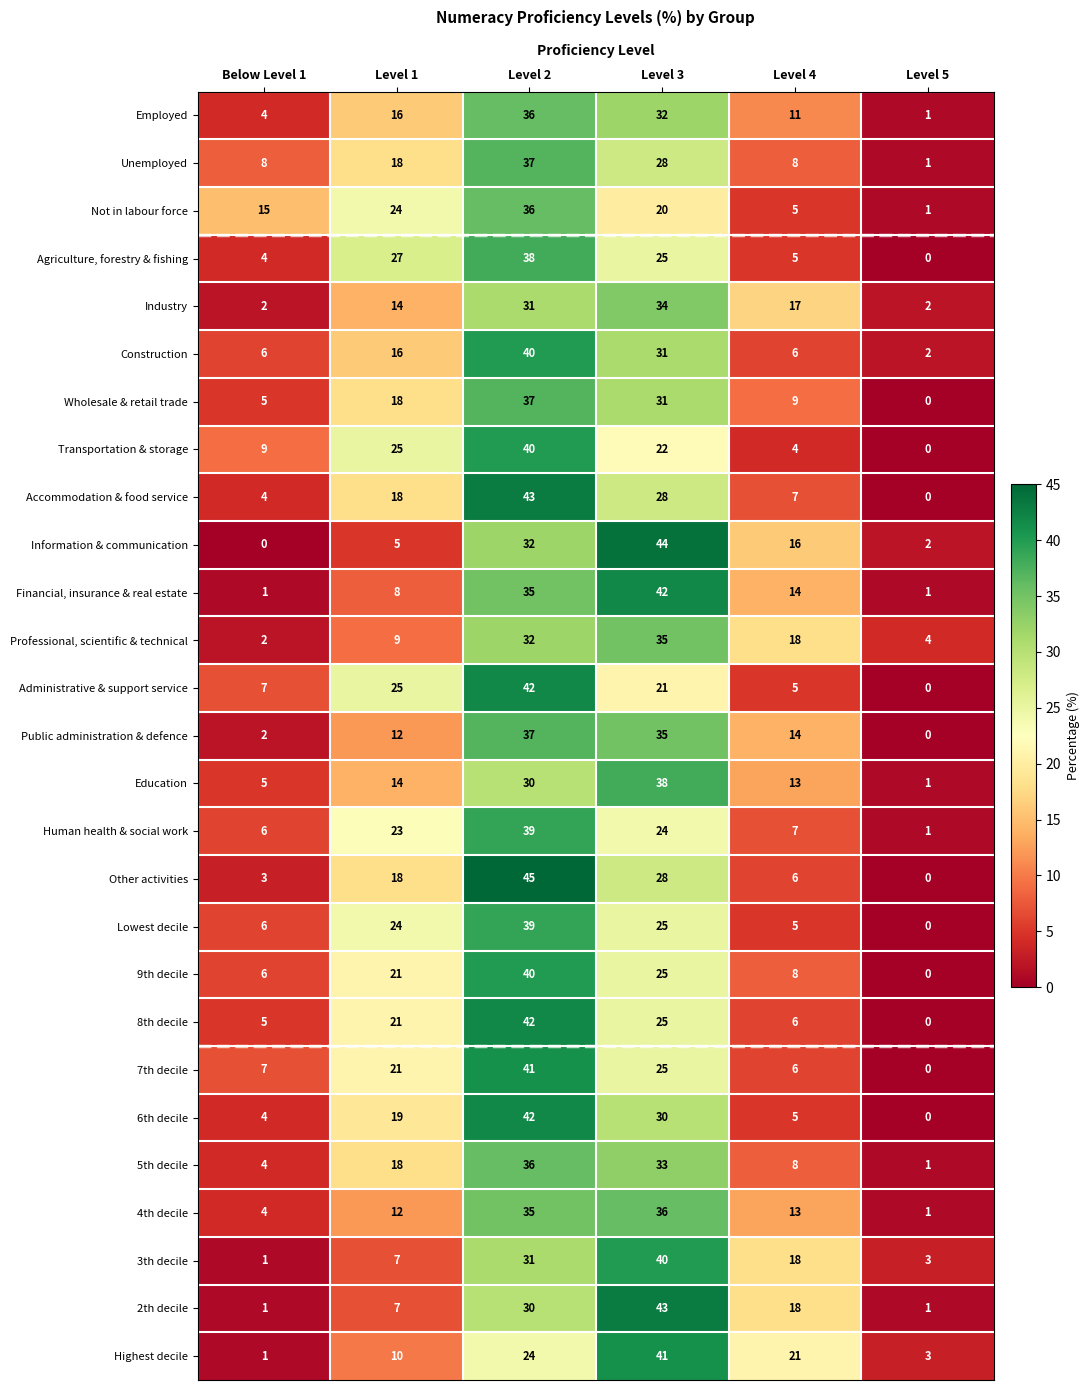

What is the difference between the maximum and minimum values in the Not in labour force series?

35